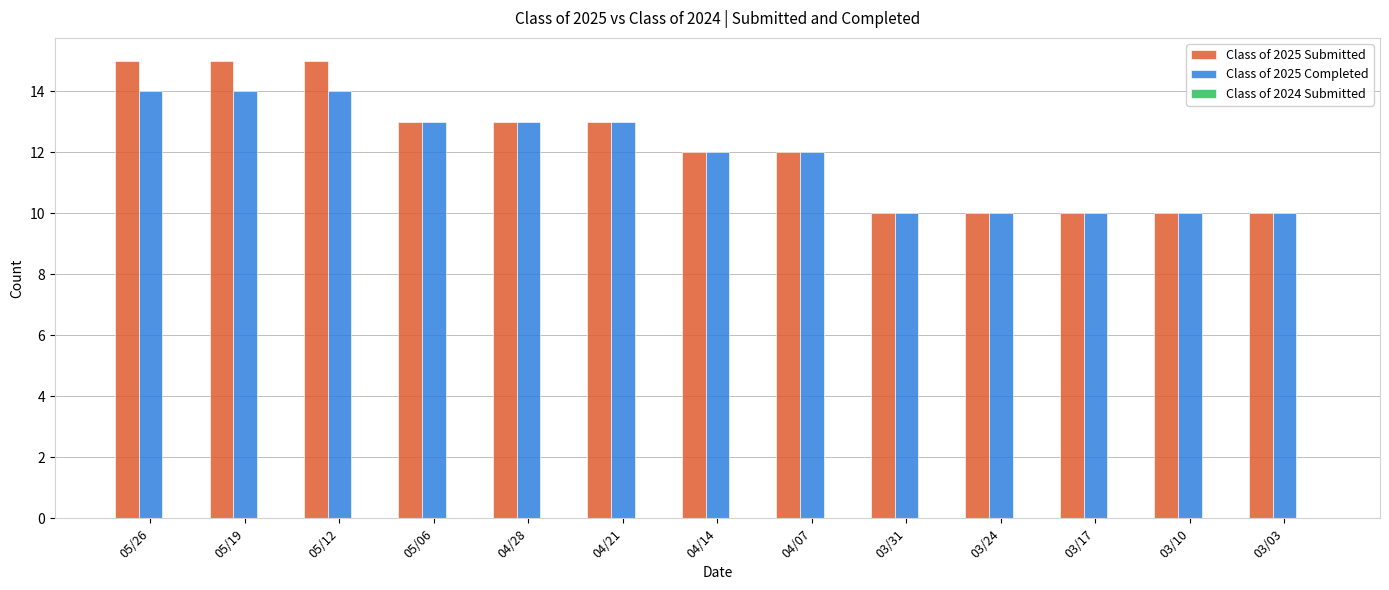

Is the value of Class of 2025 Completed at 05/26 greater than the value of Class of 2025 Submitted at 03/17?

Yes